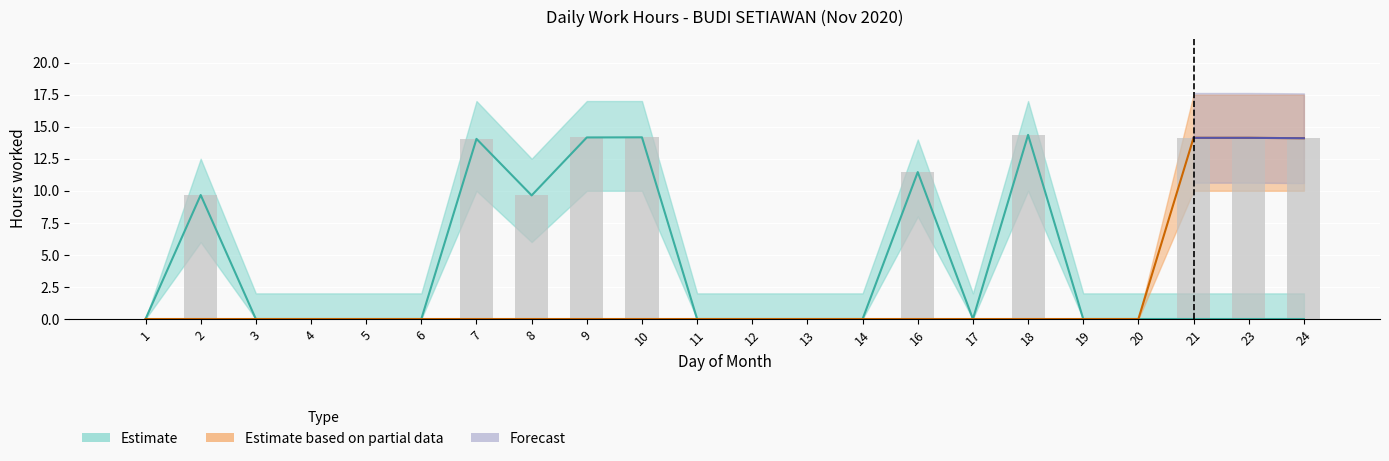

What is the difference between the maximum and minimum values?

14.4